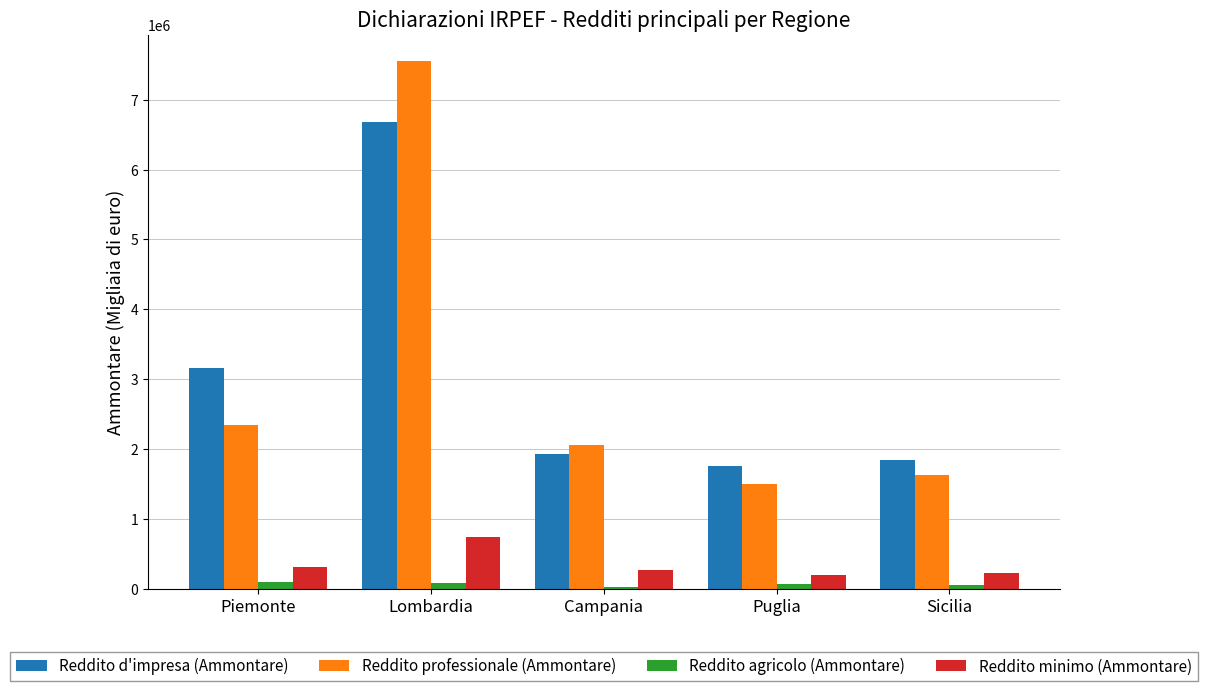

What is the difference between the second highest and minimum values in the Reddito d'impresa (Ammontare) series?

1400904